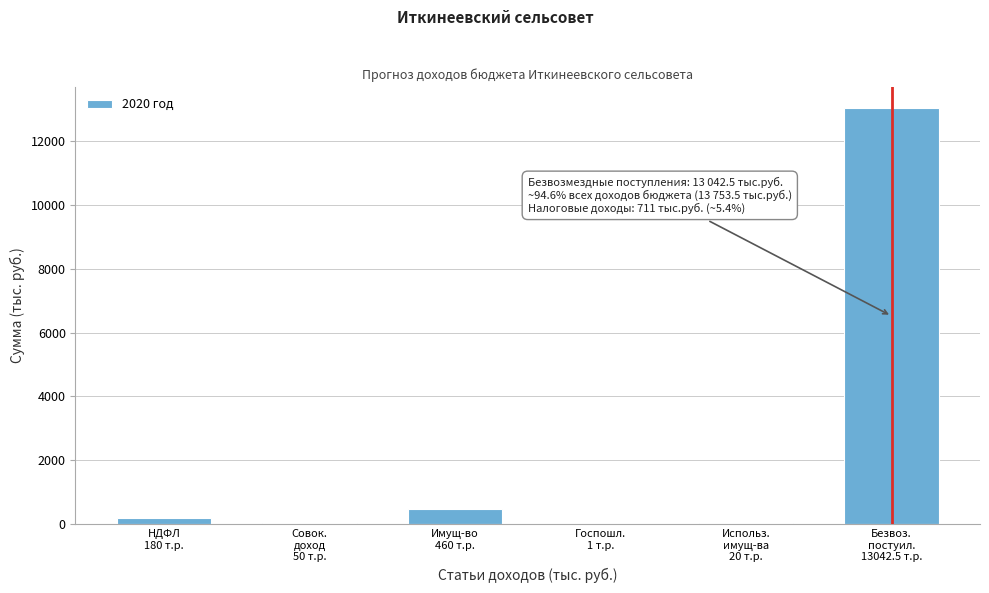

What is the greatest value displayed?

13042.5